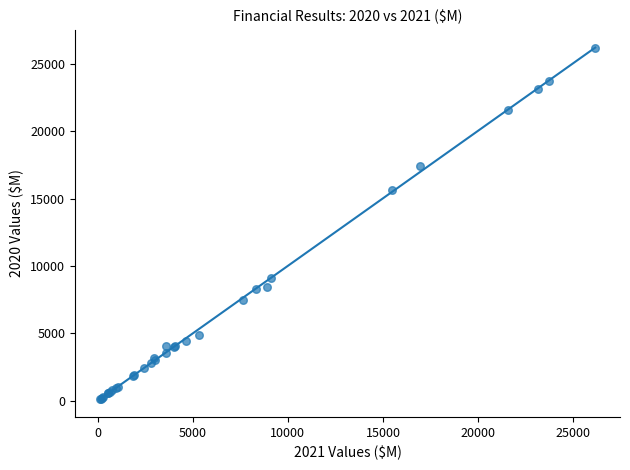

What Y value in the scatter plot is closest to 13132?

15664